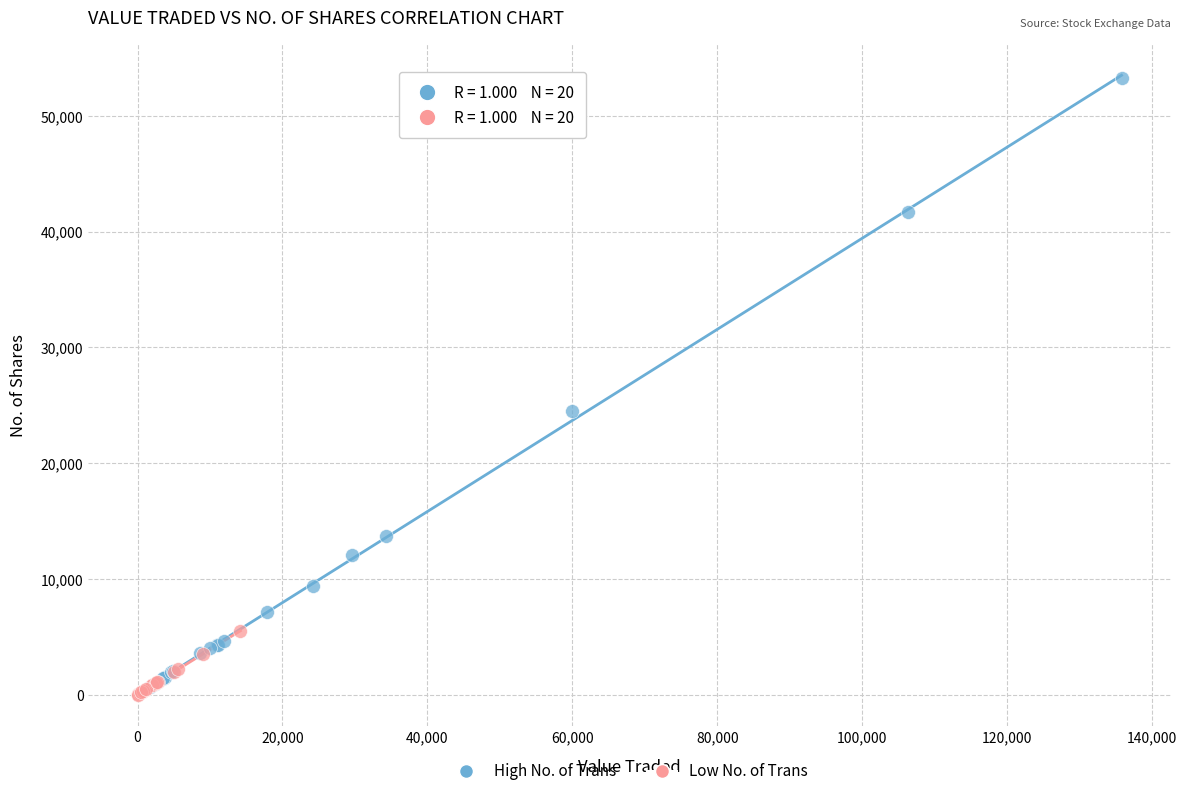

Which series contains the highest Y value?

High No. of Trans